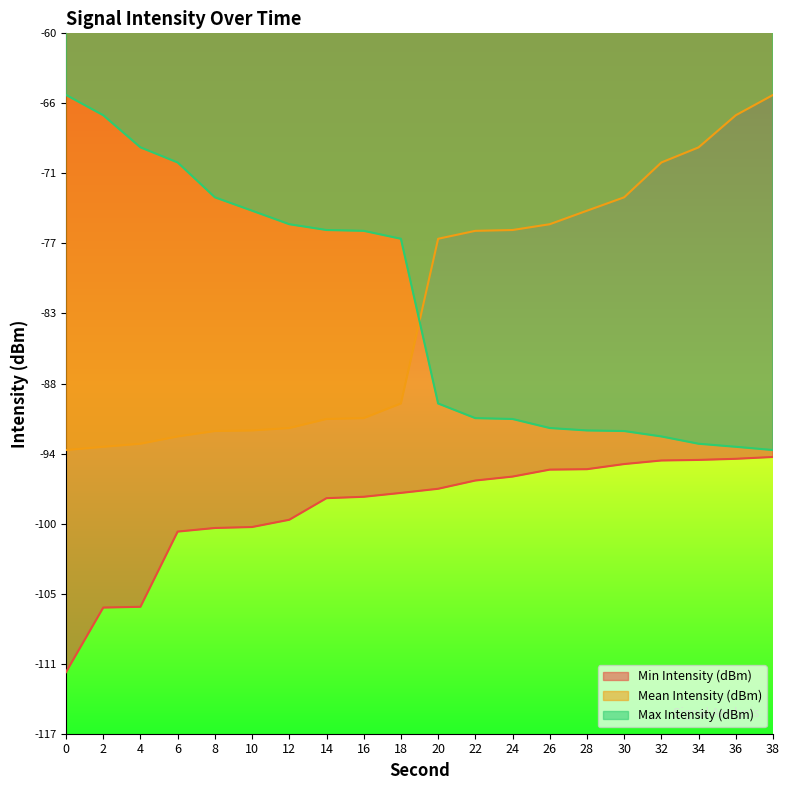

Which series has the widest spread of values?

Mean Intensity (dBm)